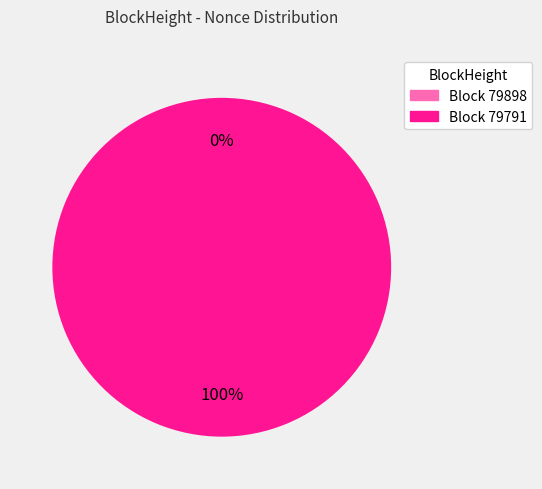

Does any single category account for the majority?

Yes